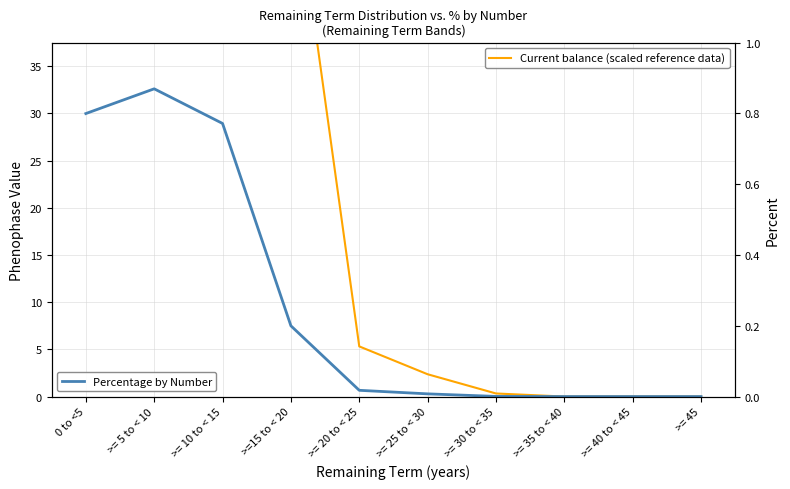

How many values in Current balance (scaled) are above zero?

7